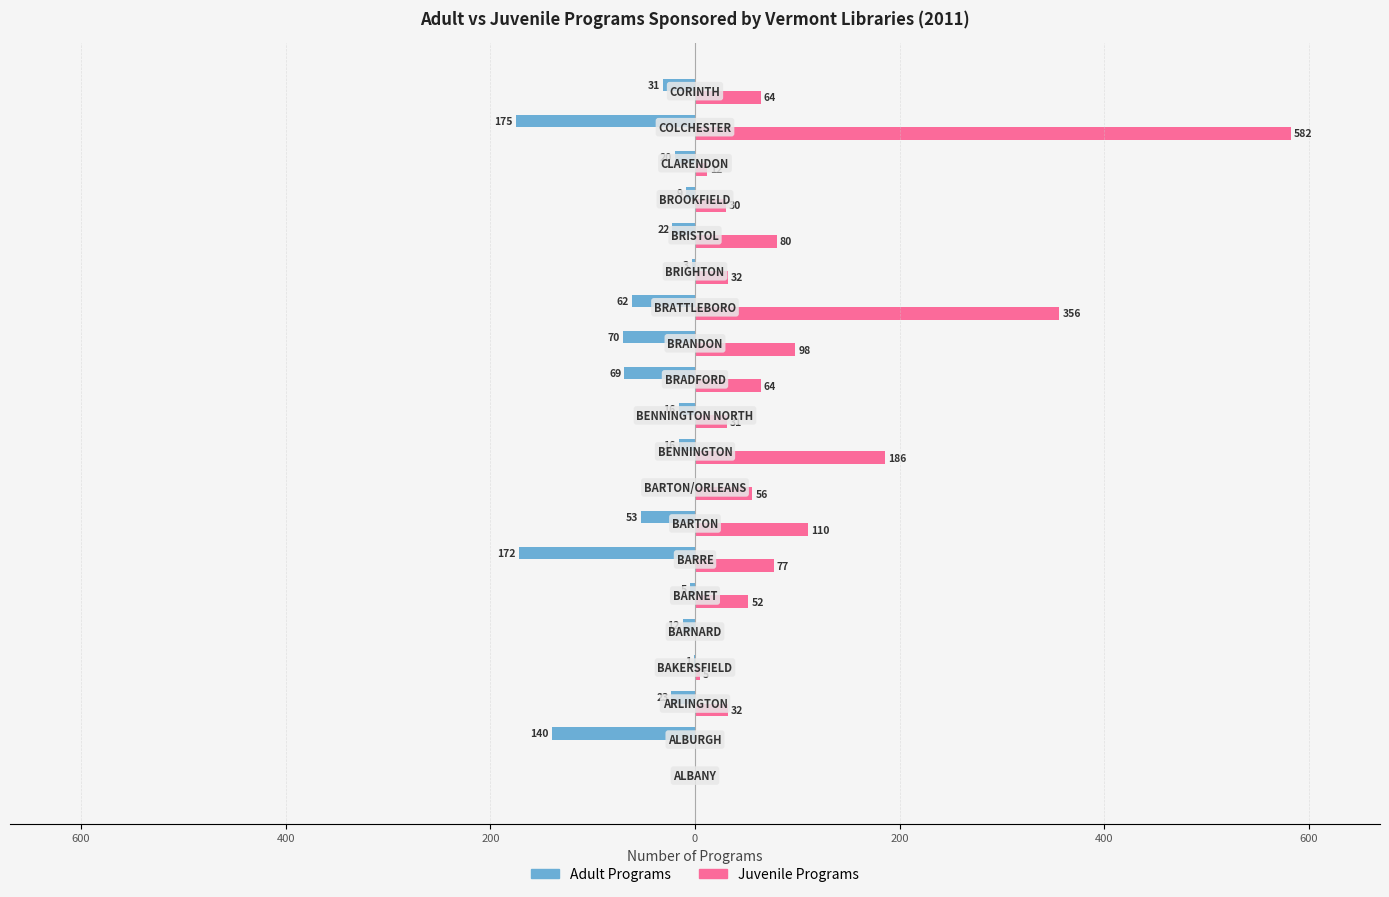

Reading left to right, transcribe all the data shown in this chart.

Adult Programs: 0	-140	-23	-1	-12	-5	-172	-53	0	-16	-16	-69	-70	-62	-3	-22	-9	-20	-175	-31
Juvenile Programs: 0	0	32	5	0	52	77	110	56	186	31	64	98	356	32	80	30	12	582	64